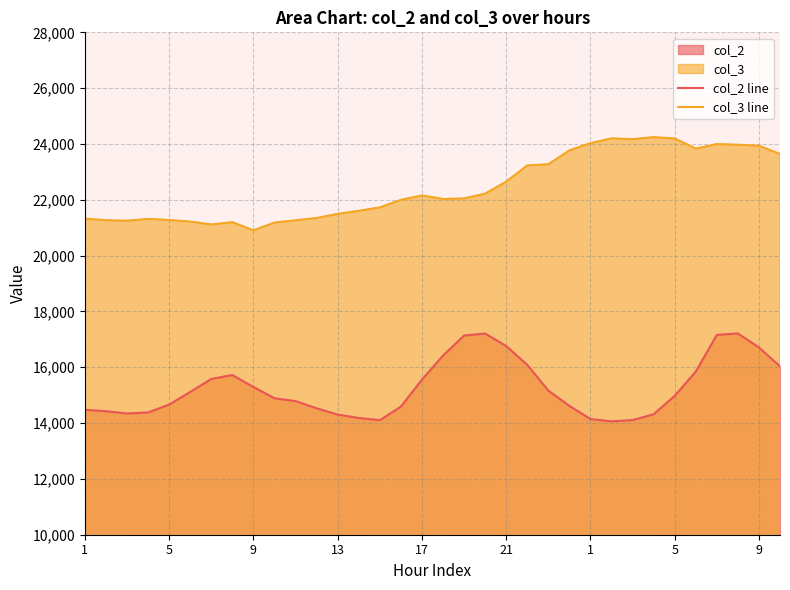

Rank the series by their average value, from lowest to highest.

col_2 line, col_3 line